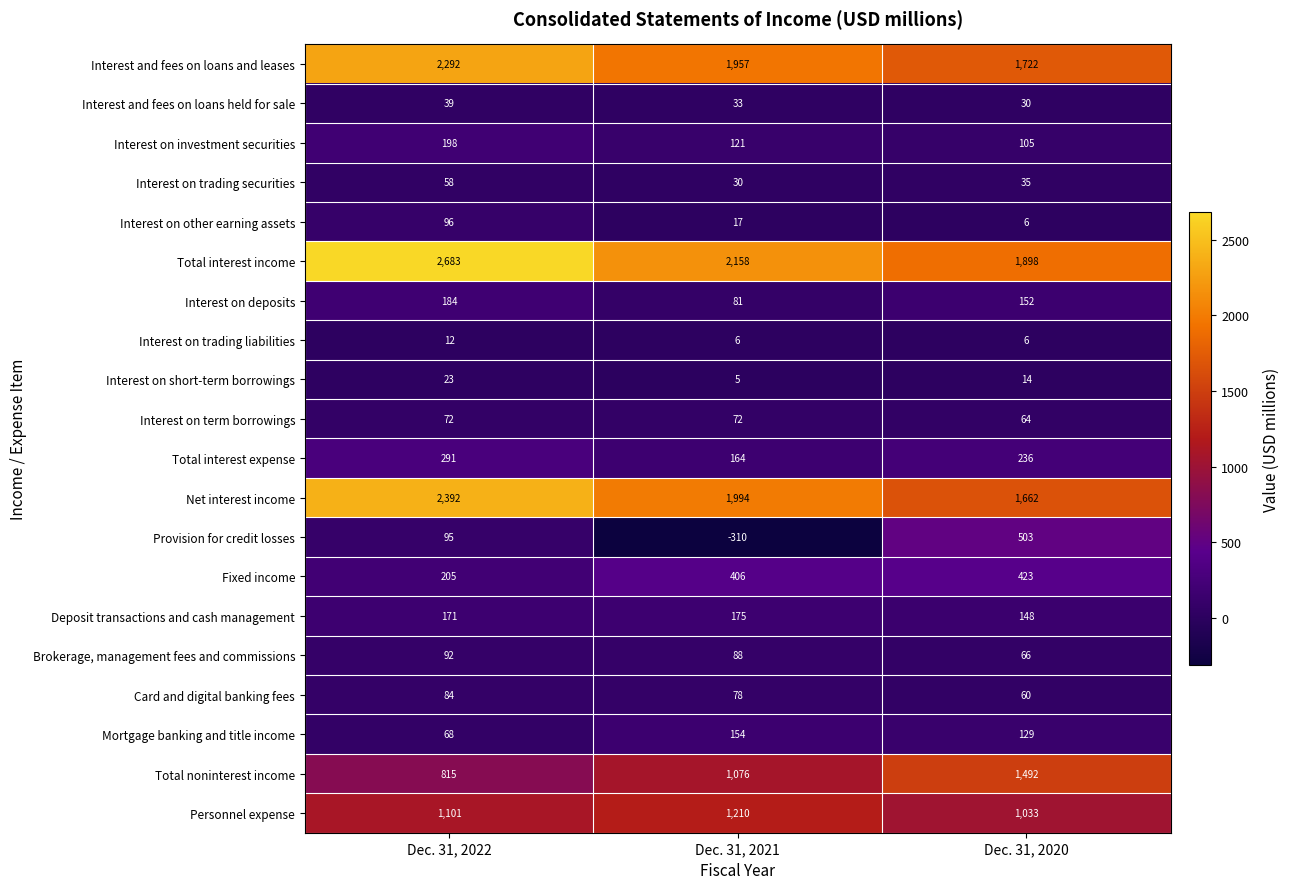

How many distinct data groups are displayed?

20